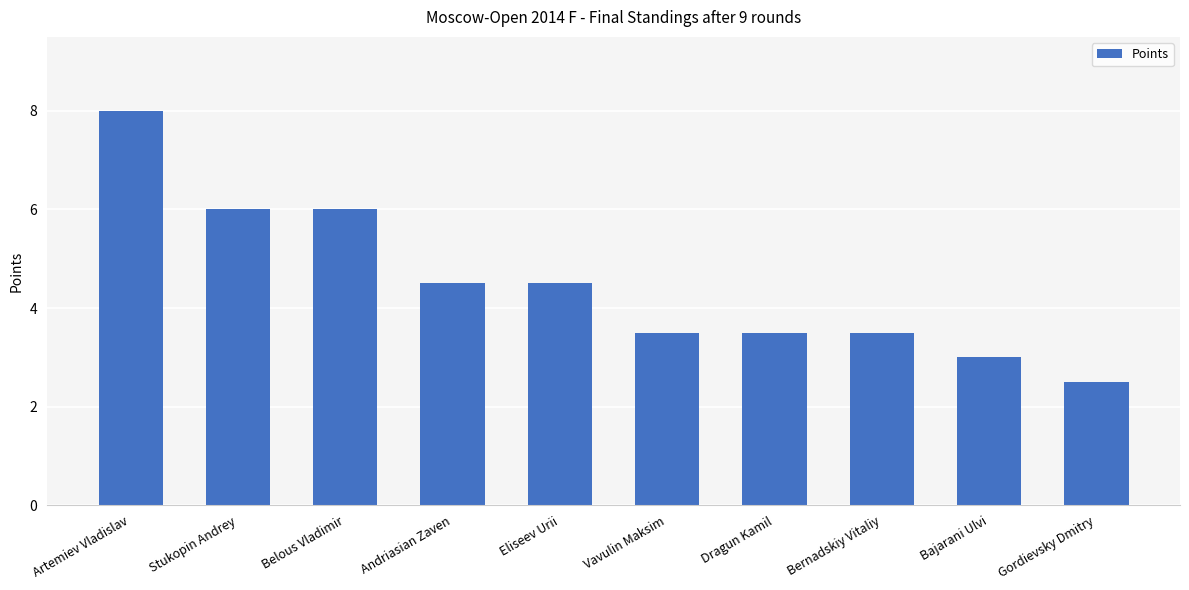

What is the value of the 5th bar from the left?

4.5